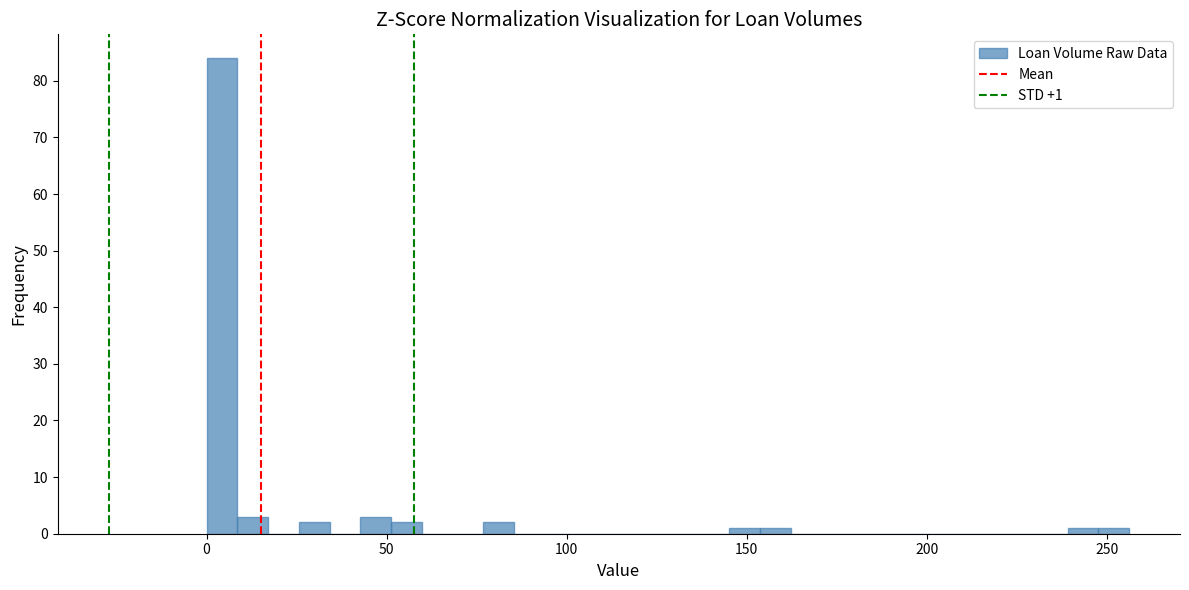

Read against the x-axis, roughly where is the centre of the tallest bar?

5